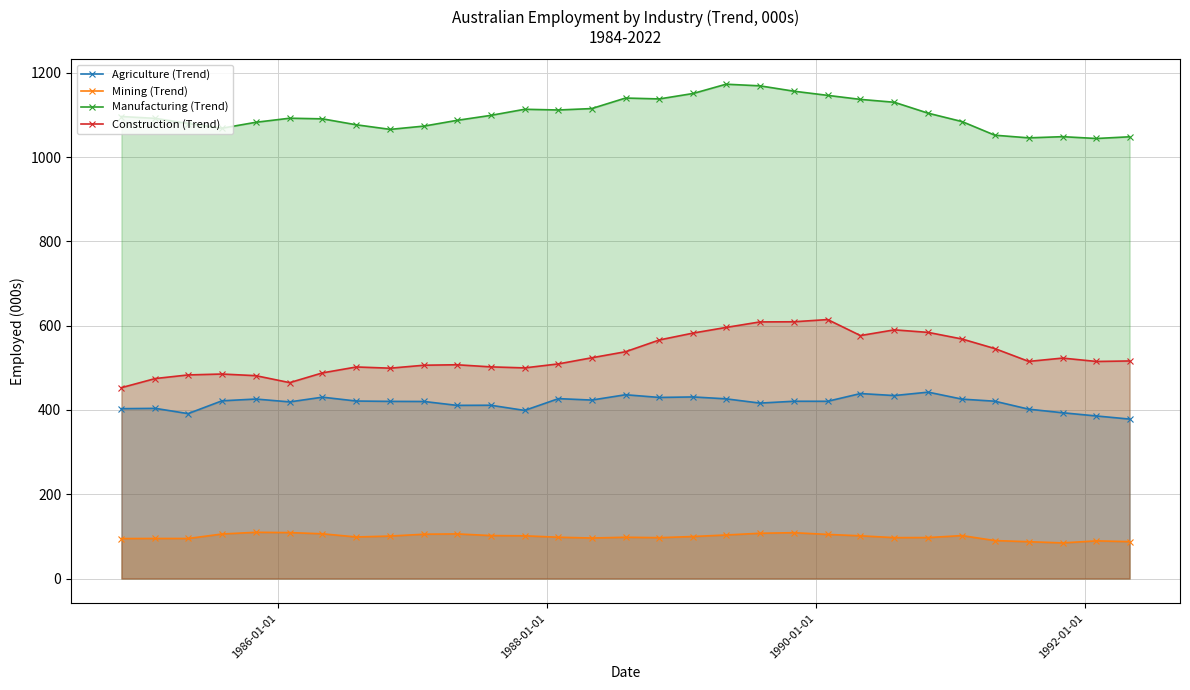

How many values in the Mining (Trend) series are below 99?

15